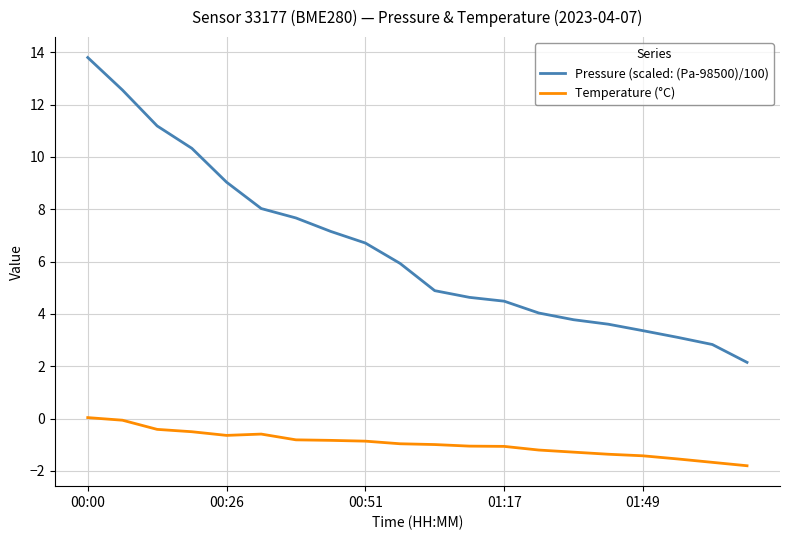

At how many categories does at least one series exceed 3?

18